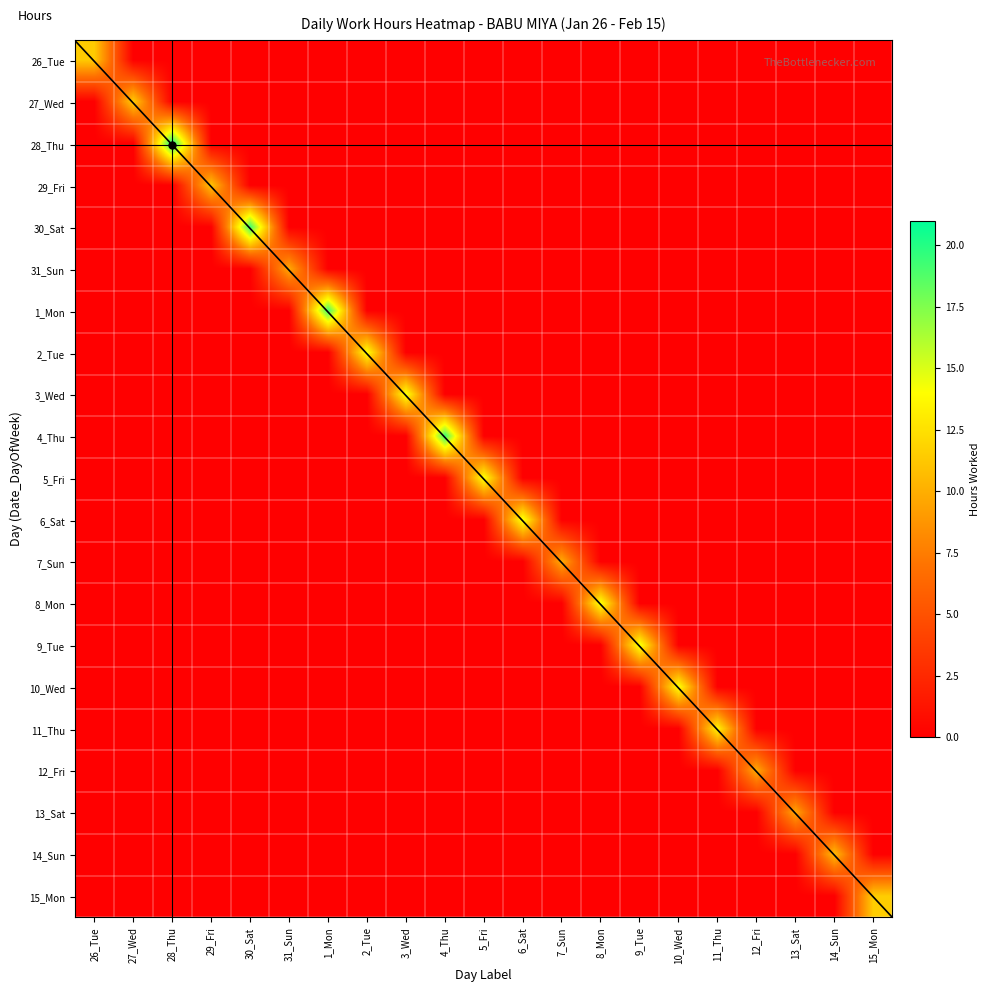

Is it true that 30_Sat equals 0.0 at 6_Sat?

True